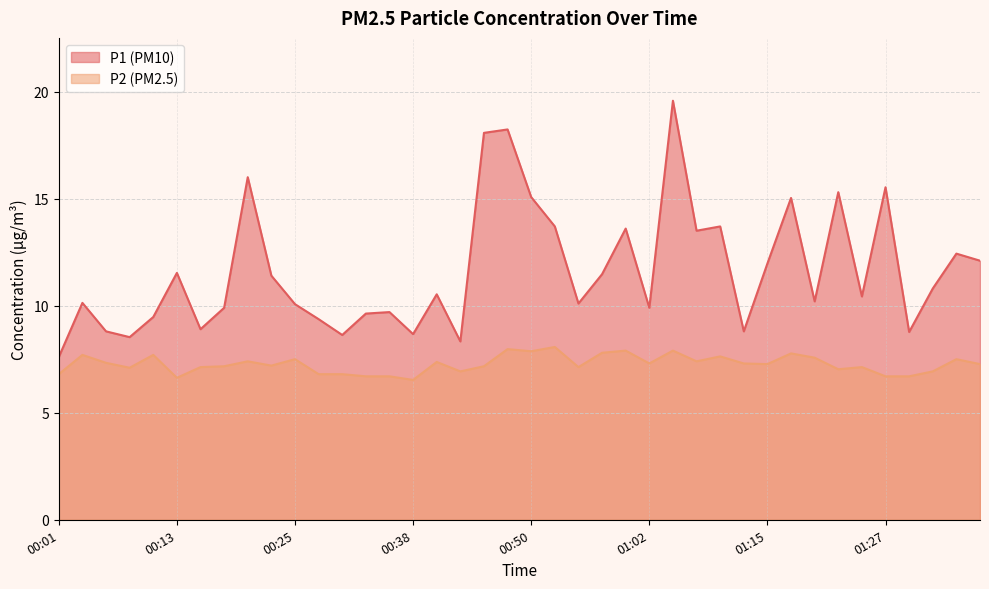

At which category is the sum across all series the highest?

01:05